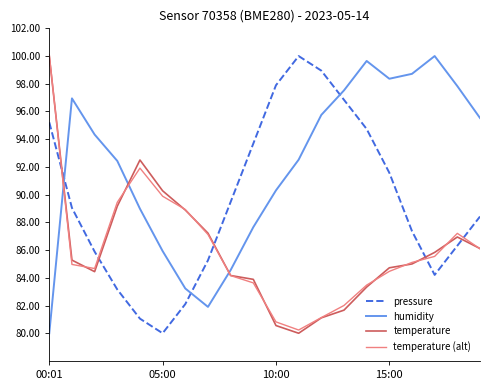

What is the maximum value shown in the chart?

100.1